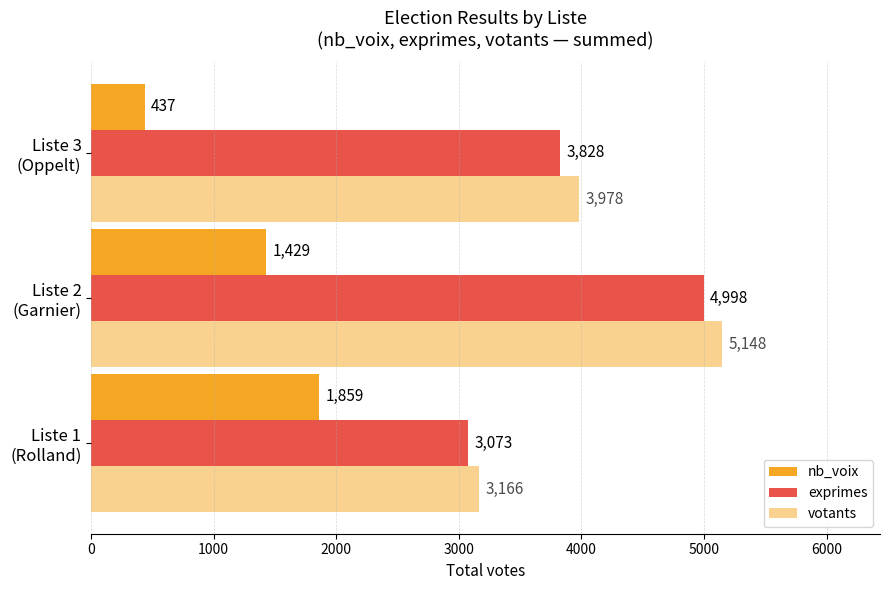

What is the minimum value shown in the chart?

437